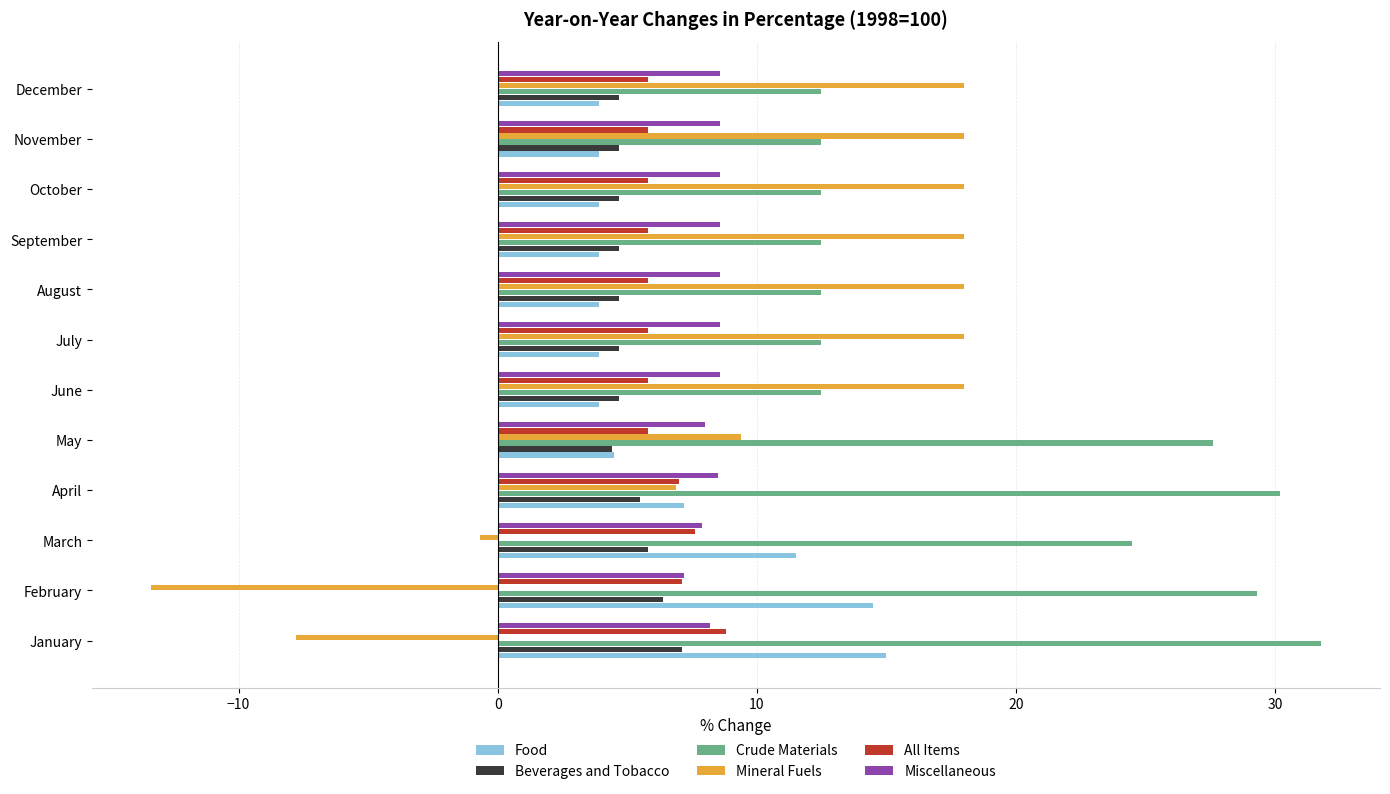

What is the difference between the highest and lowest values at April?

24.7